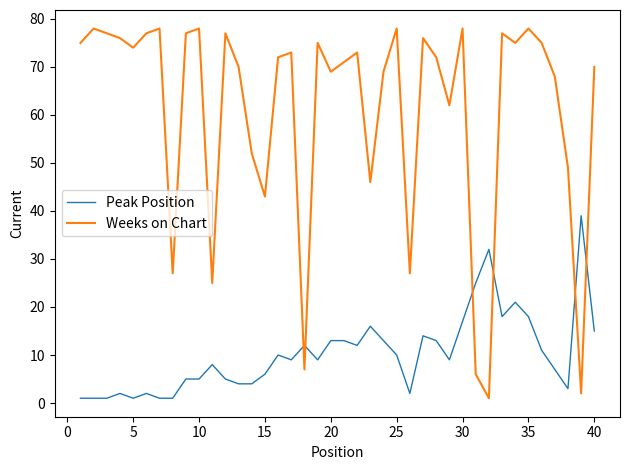

What is the highest value of the Peak Position series?

39